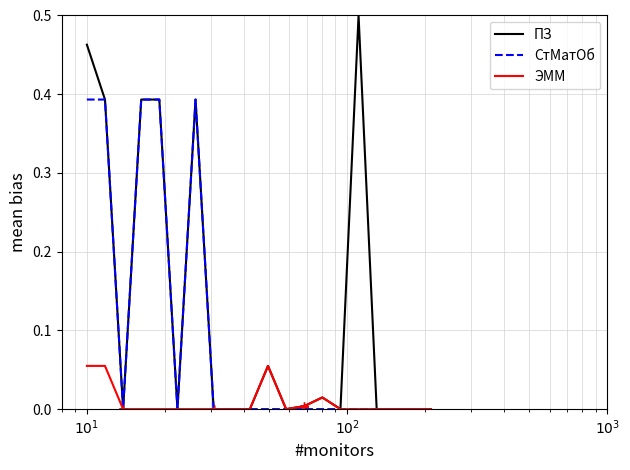

How many data points does each series have?

20